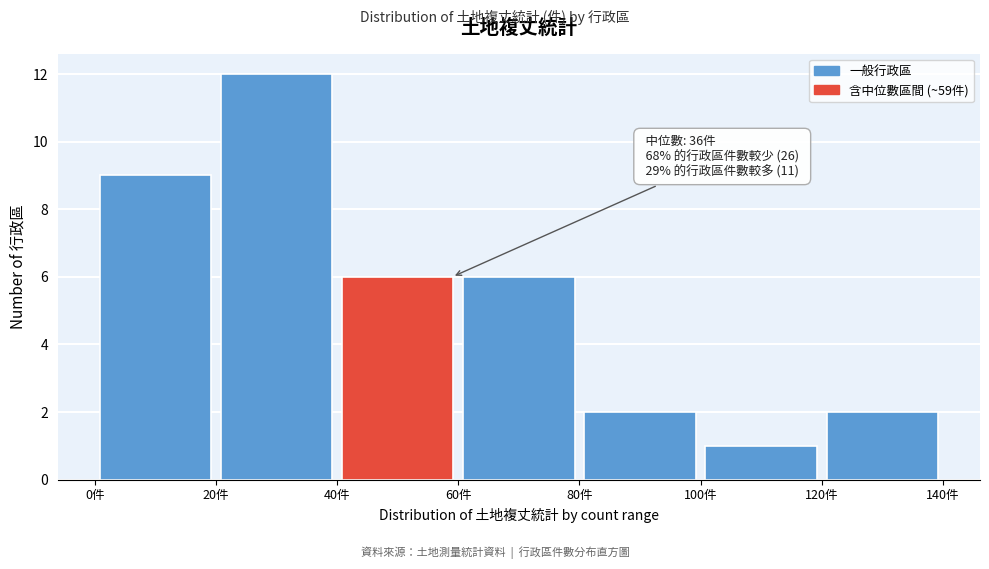

Which range on the x-axis has the tallest bar?

20 to 40